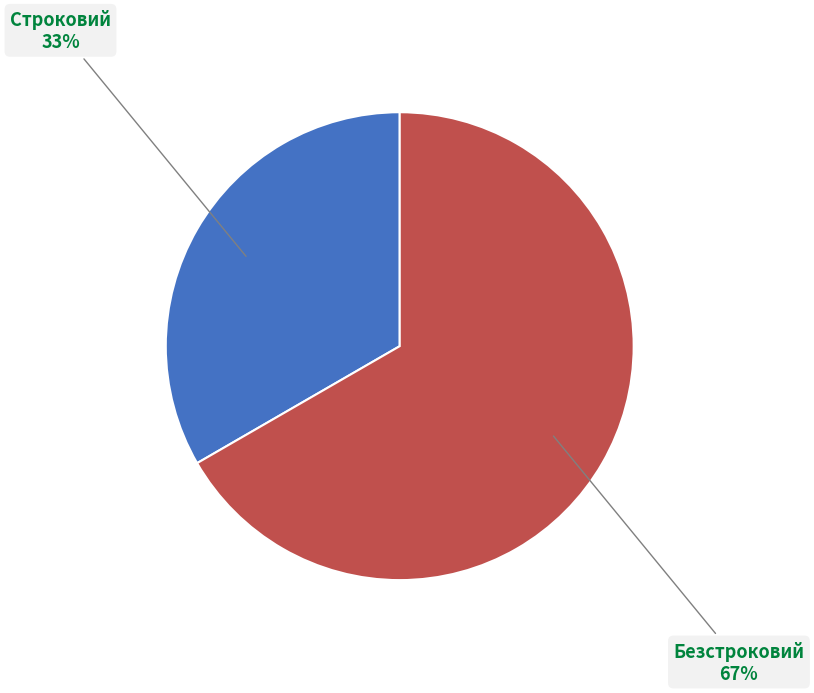

Rank the categories by value from highest to lowest.

Безстроковий, Строковий